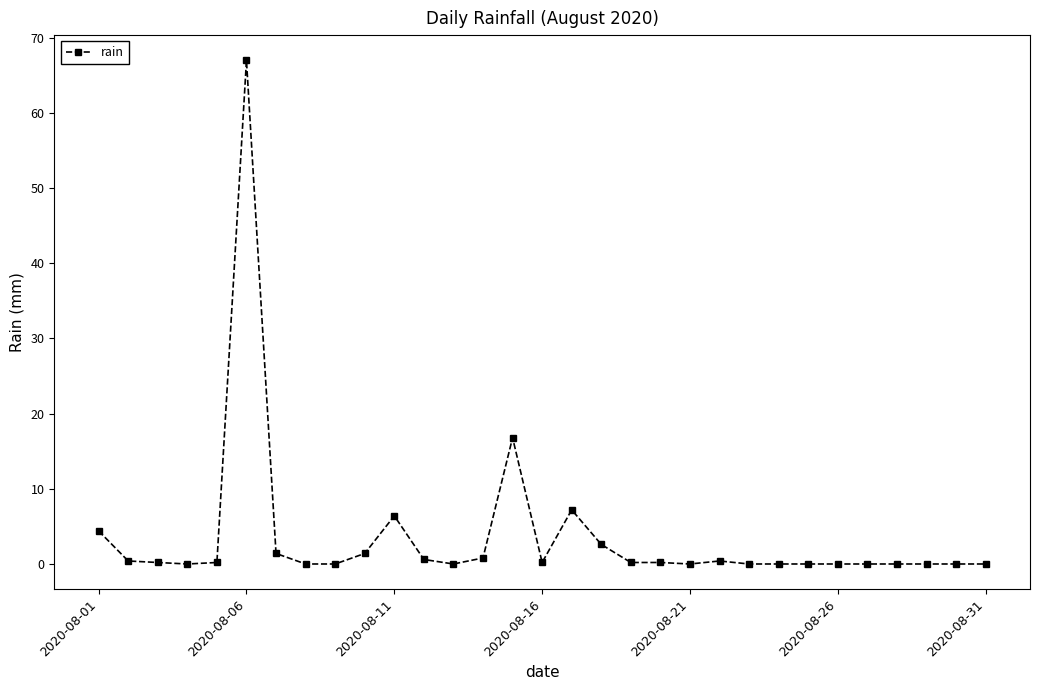

Is this an area chart (filled region under the line)?

No